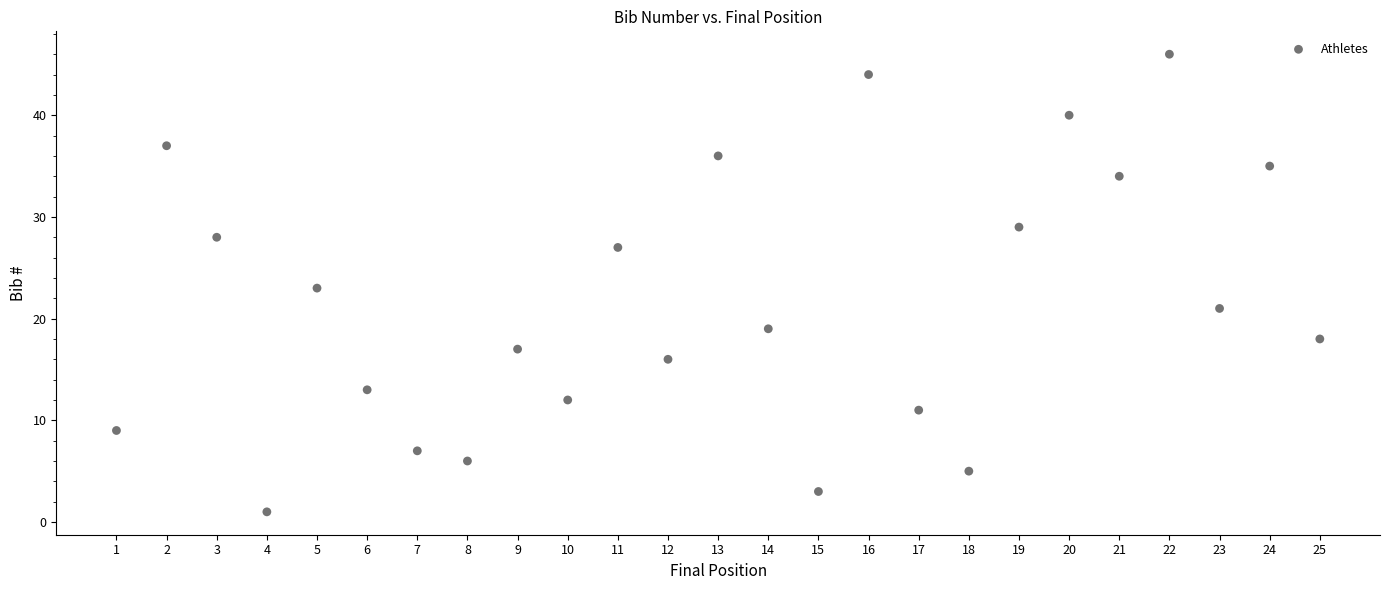

What is the range of Y values (max minus min)?

45